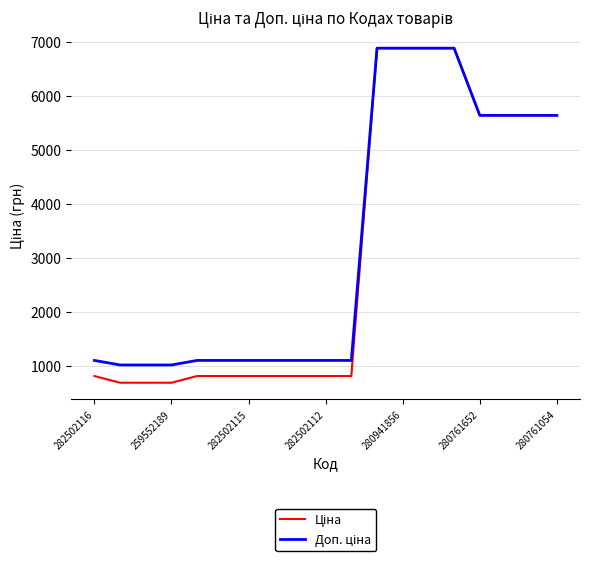

What is the greatest value displayed?

6879.5